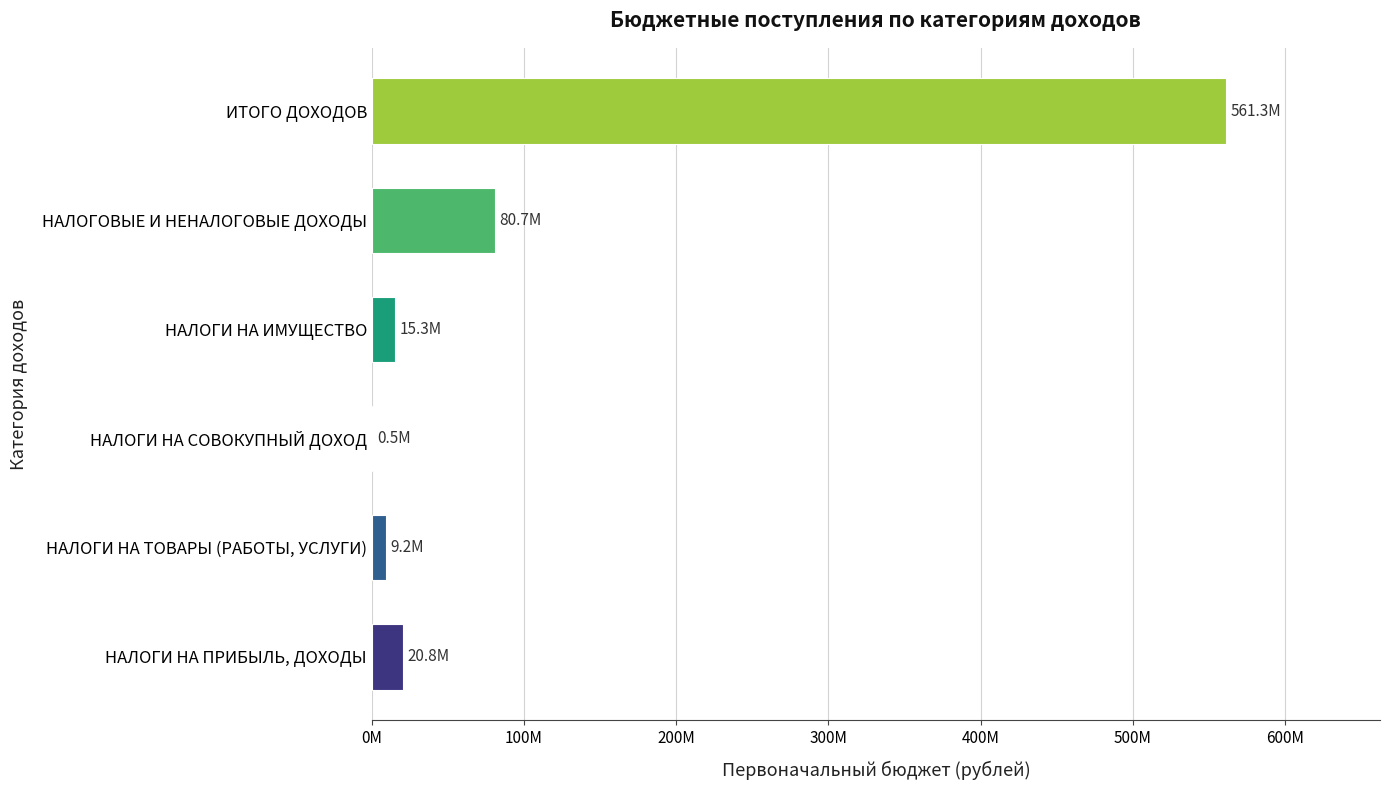

Are the bars horizontal?

Yes